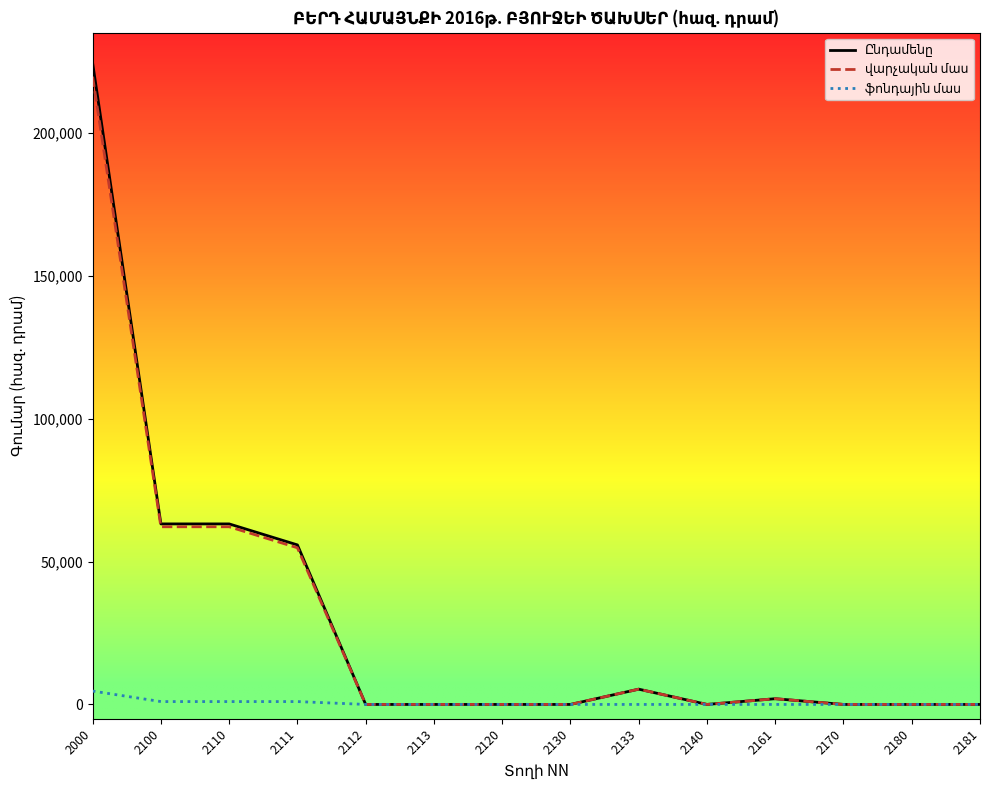

What is the maximum value shown in the chart?

224286.6